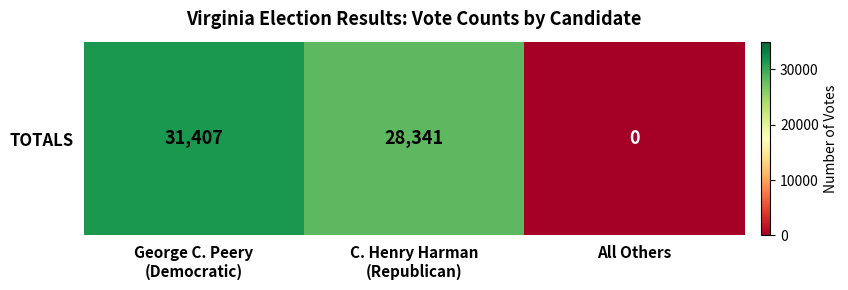

Which category has the highest value across all series?

George C. Peery
(Democratic)